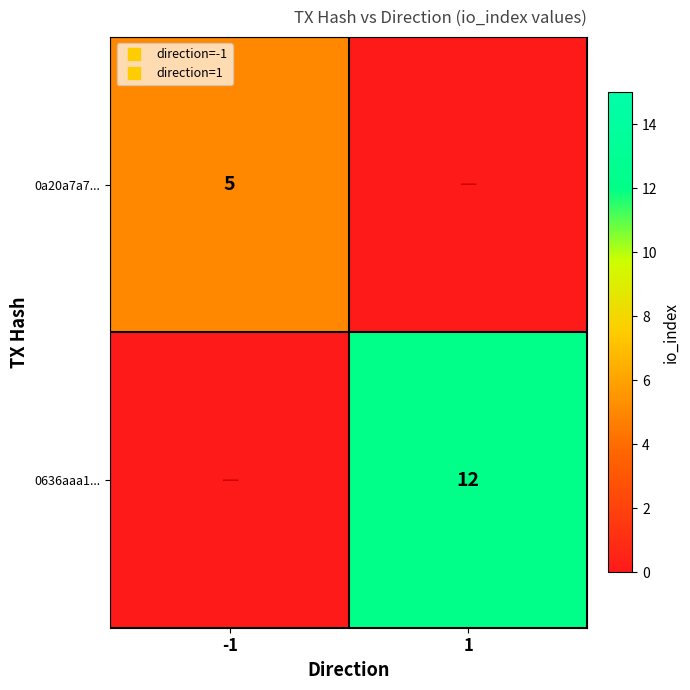

What is the highest value of the 0a20a7a7... series?

5